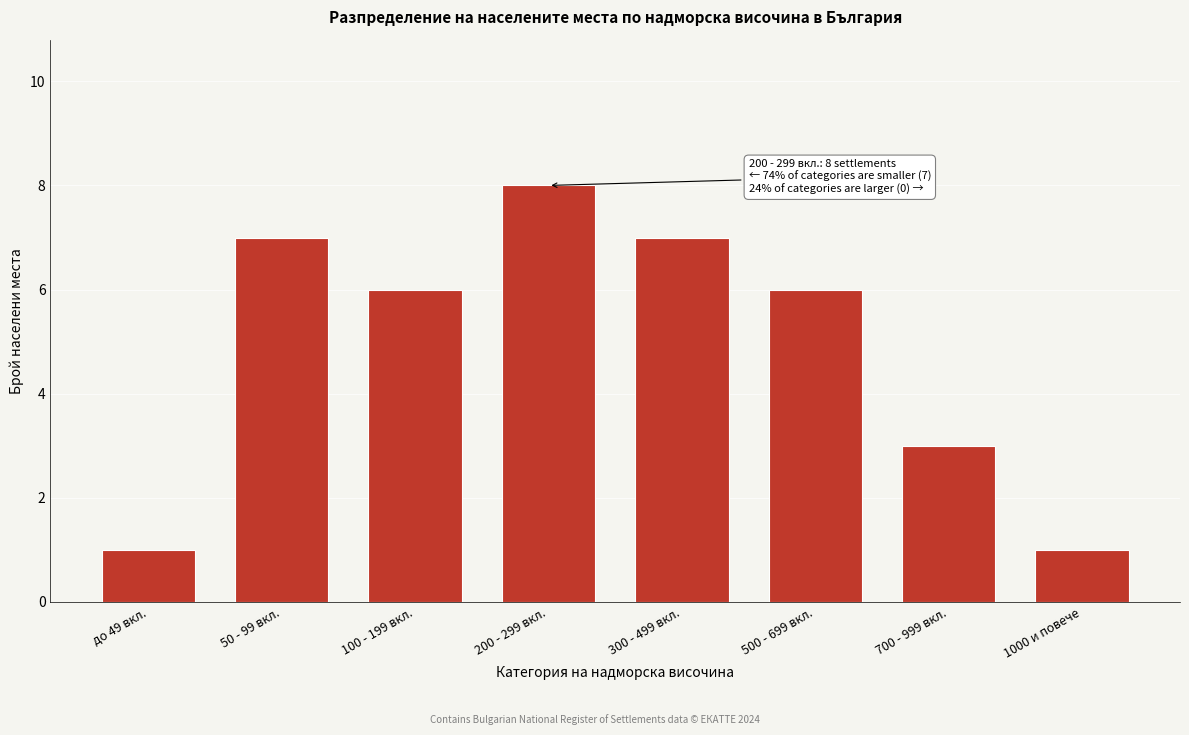

Reading left to right, what are all the values shown in this chart?

1	7	6	8	7	6	3	1